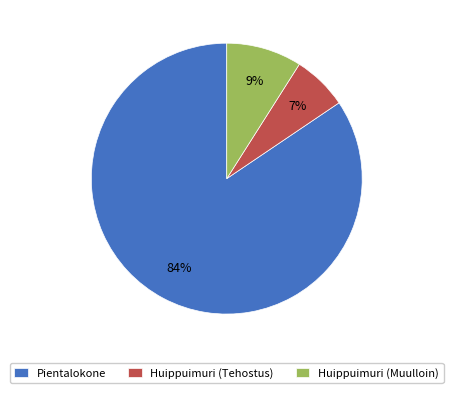

Do Huippuimuri (Muulloin) and Huippuimuri (Tehostus) together represent more than half of the pie?

No